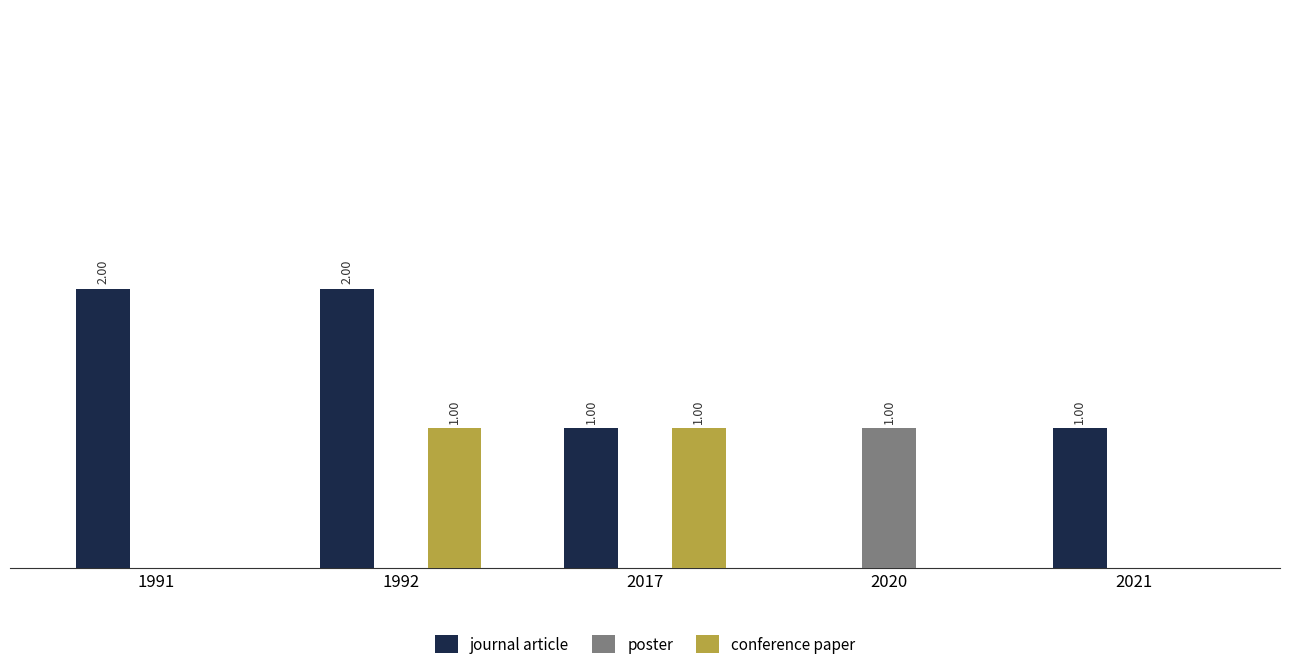

Rank the series by their maximum value, from highest to lowest.

journal article, poster, conference paper